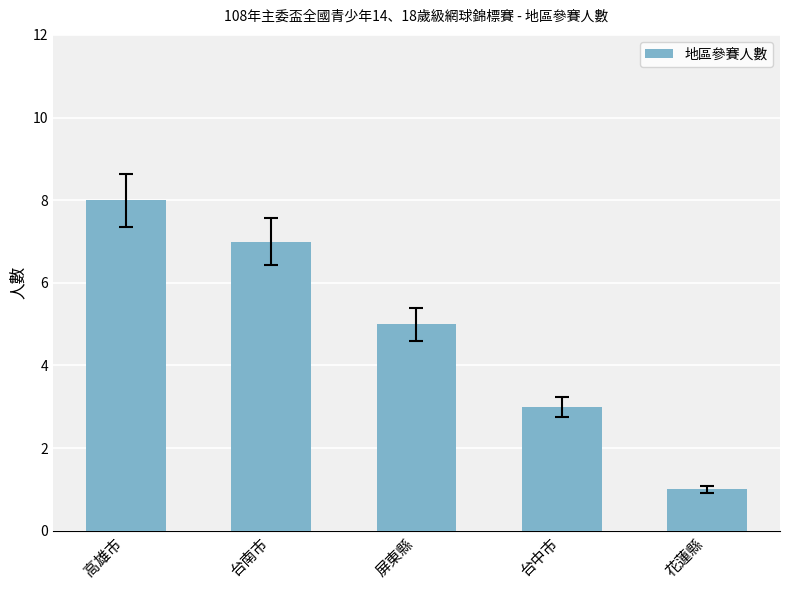

What value does the data have at 高雄市?

8